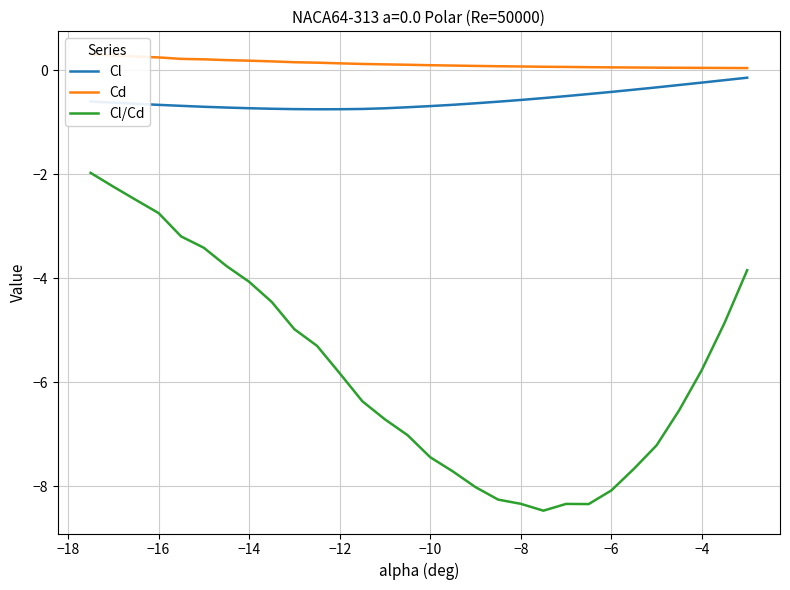

Which series has the largest total across all categories?

Cd